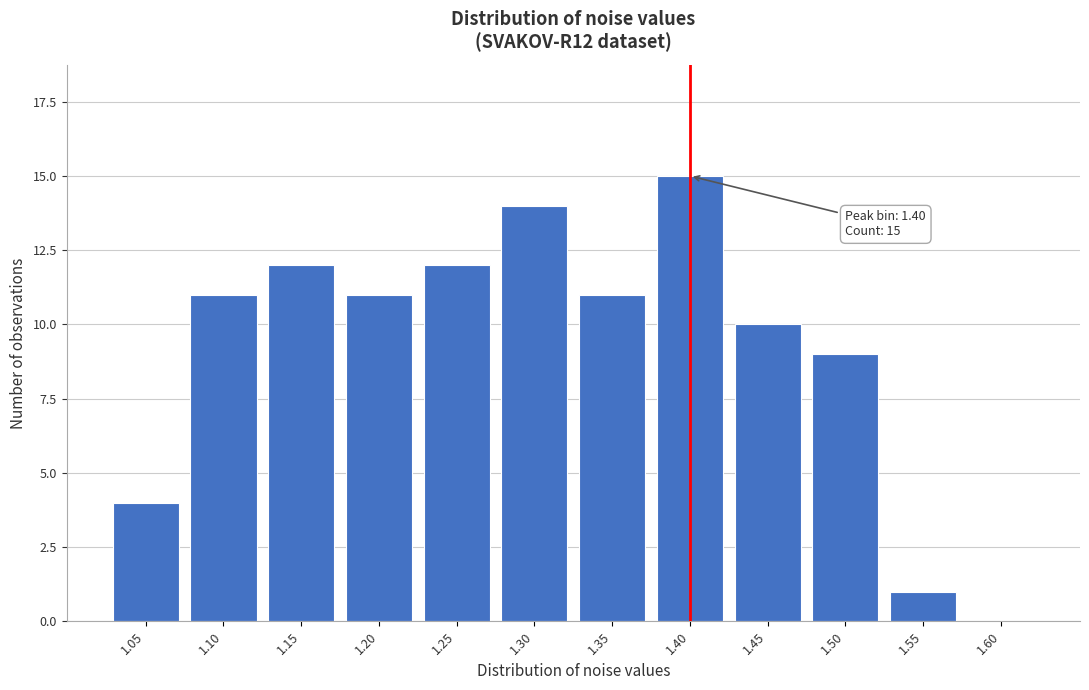

Reading left to right, extract all data points from this chart.

1.05=4	1.10=11	1.15=12	1.20=11	1.25=12	1.30=14	1.35=11	1.40=15	1.45=10	1.50=9	1.55=1	1.60=0